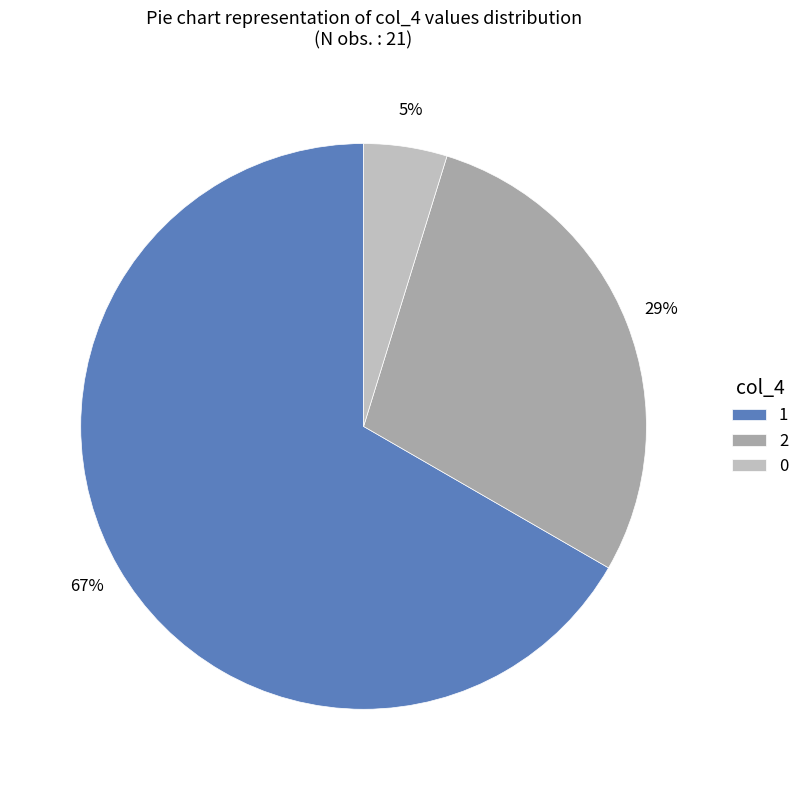

To the nearest percent, what is the average slice percentage?

33%